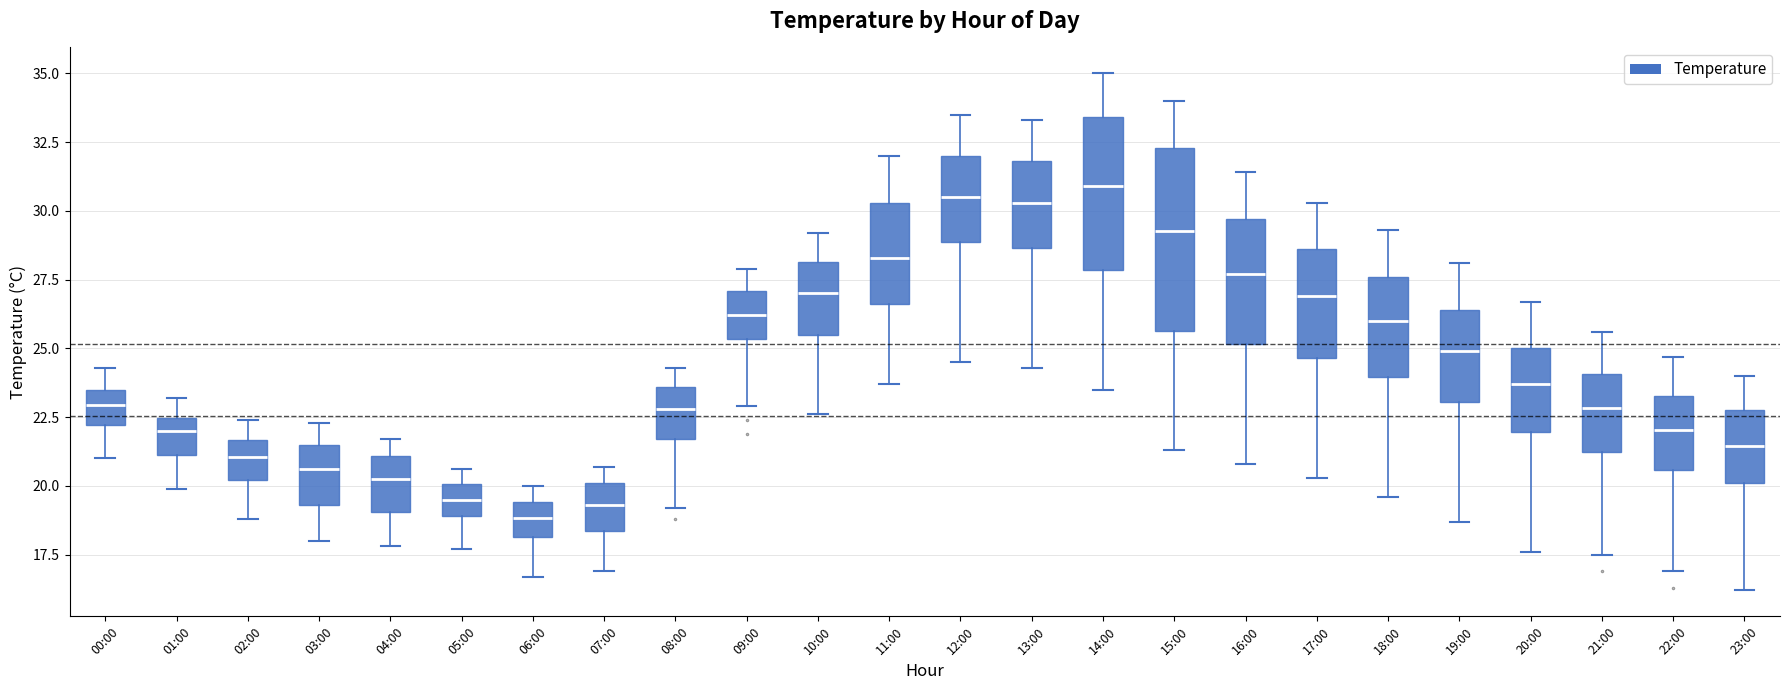

Reading left to right, transcribe this box plot: for each box, give where its median line is, the range the box spans, and where its two whiskers end, as read against the y-axis. The values are not printed on the chart, so give them approximately, as read against the axis.

00:00: median 23.0, box 22.0 to 23.5, whiskers 21.0 to 24.5
01:00: median 22.0, box 21.0 to 22.5, whiskers 20.0 to 23.0
02:00: median 21.0, box 20.0 to 21.5, whiskers 19.0 to 22.5
03:00: median 20.5, box 19.5 to 21.5, whiskers 18.0 to 22.5
04:00: median 20.5, box 19.0 to 21.0, whiskers 18.0 to 21.5
05:00: median 19.5, box 19.0 to 20.0, whiskers 17.5 to 20.5
06:00: median 19.0, box 18.0 to 19.5, whiskers 16.5 to 20.0
07:00: median 19.5, box 18.5 to 20.0, whiskers 17.0 to 20.5
08:00: median 23.0, box 21.5 to 23.5, whiskers 19.0 to 24.5
09:00: median 26.0, box 25.5 to 27.0, whiskers 23.0 to 28.0
10:00: median 27.0, box 25.5 to 28.0, whiskers 22.5 to 29.0
11:00: median 28.5, box 26.5 to 30.5, whiskers 23.5 to 32.0
12:00: median 30.5, box 29.0 to 32.0, whiskers 24.5 to 33.5
13:00: median 30.5, box 28.5 to 32.0, whiskers 24.5 to 33.5
14:00: median 31.0, box 28.0 to 33.5, whiskers 23.5 to 35.0
15:00: median 29.5, box 25.5 to 32.5, whiskers 21.5 to 34.0
16:00: median 27.5, box 25.0 to 29.5, whiskers 21.0 to 31.5
17:00: median 27.0, box 24.5 to 28.5, whiskers 20.5 to 30.5
18:00: median 26.0, box 24.0 to 27.5, whiskers 19.5 to 29.5
19:00: median 25.0, box 23.0 to 26.5, whiskers 18.5 to 28.0
20:00: median 23.5, box 22.0 to 25.0, whiskers 17.5 to 26.5
21:00: median 23.0, box 21.0 to 24.0, whiskers 17.5 to 25.5
22:00: median 22.0, box 20.5 to 23.5, whiskers 17.0 to 24.5
23:00: median 21.5, box 20.0 to 23.0, whiskers 16.0 to 24.0